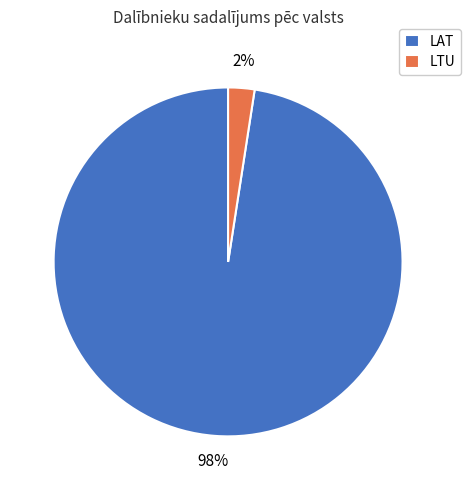

To the nearest percent, what percentage of the pie is LAT?

98%